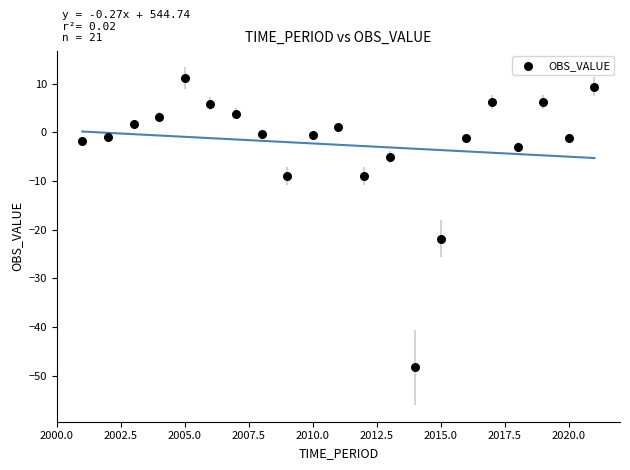

What Y value in the scatter plot is closest to -18?

-21.9